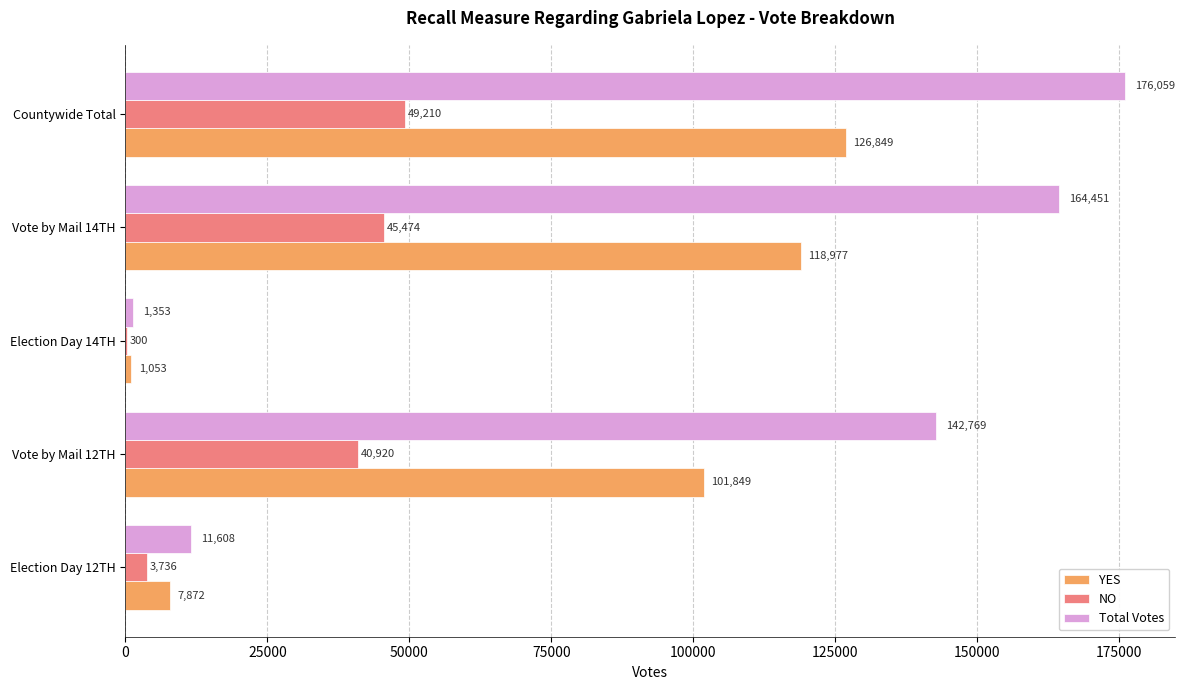

At which category is the sum across all series the highest?

Countywide Total